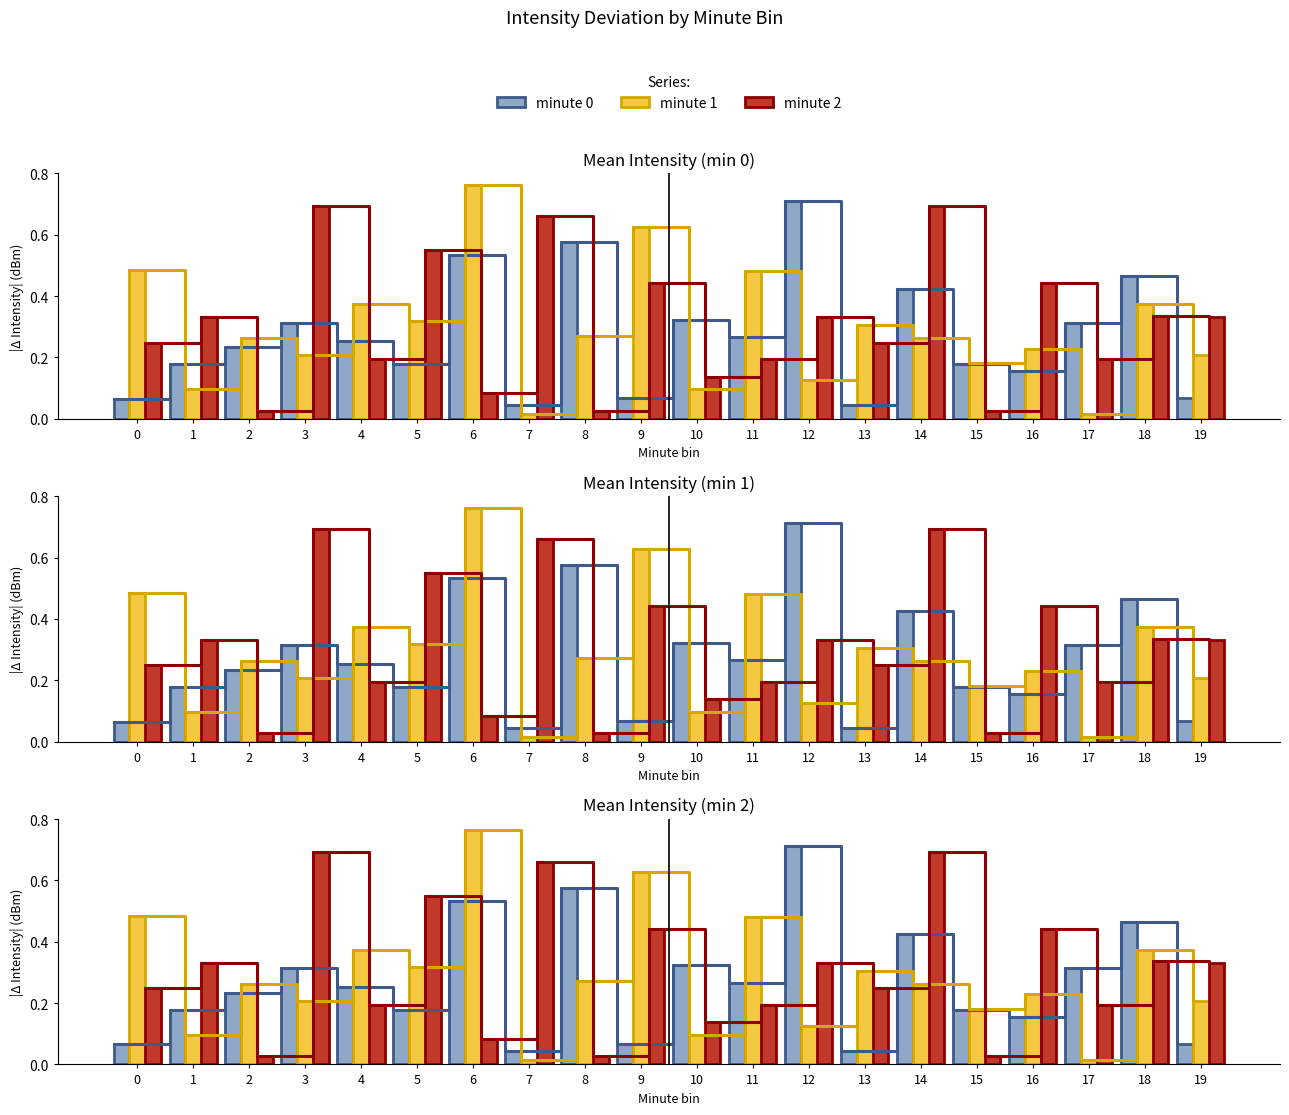

Rank the series by their average value, from highest to lowest.

minute 2, minute 1, minute 0